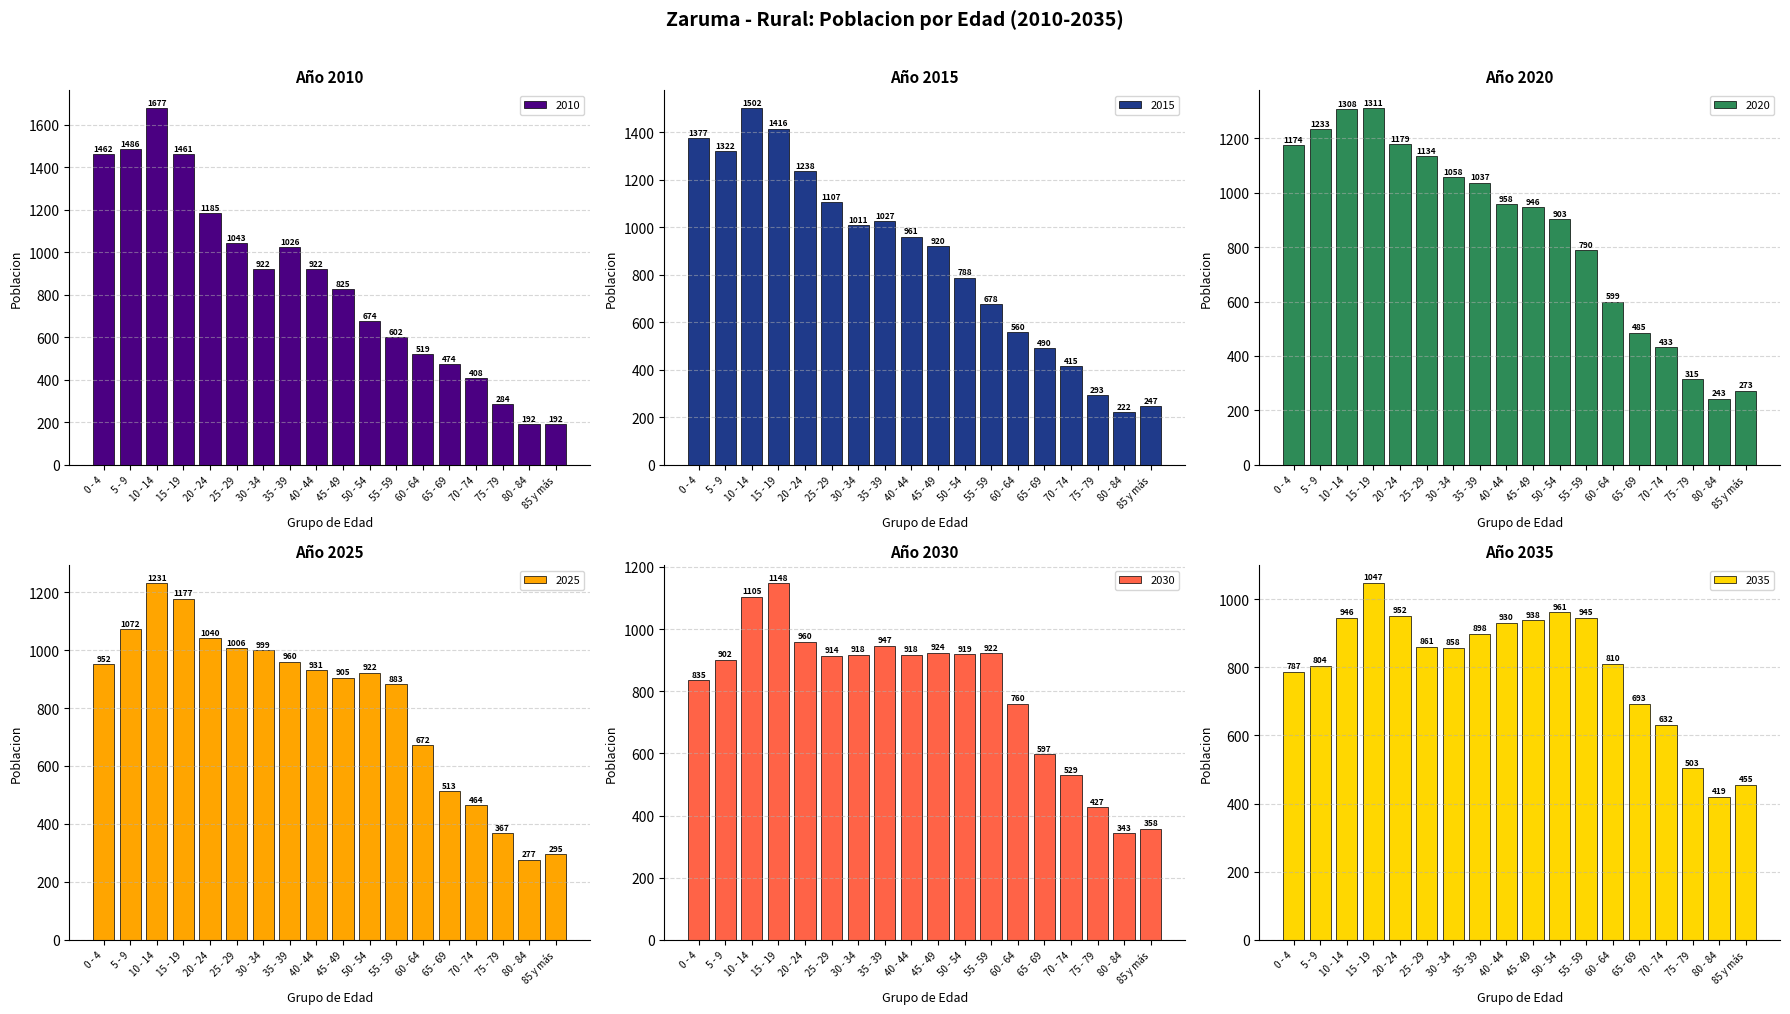

How many values in the 2025 series are below 931?

9